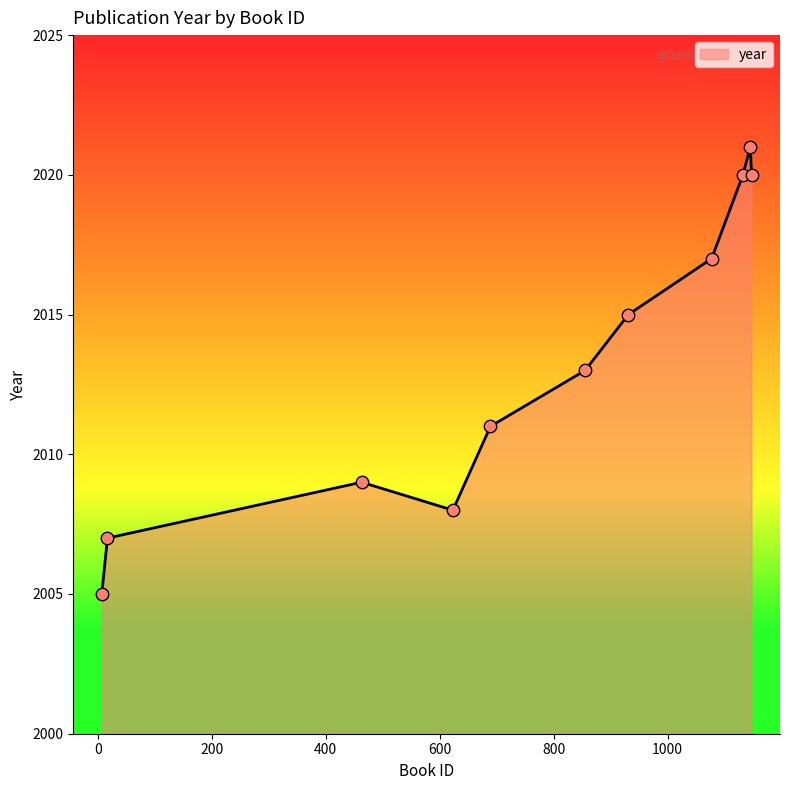

What is the difference between the maximum and minimum values?

16